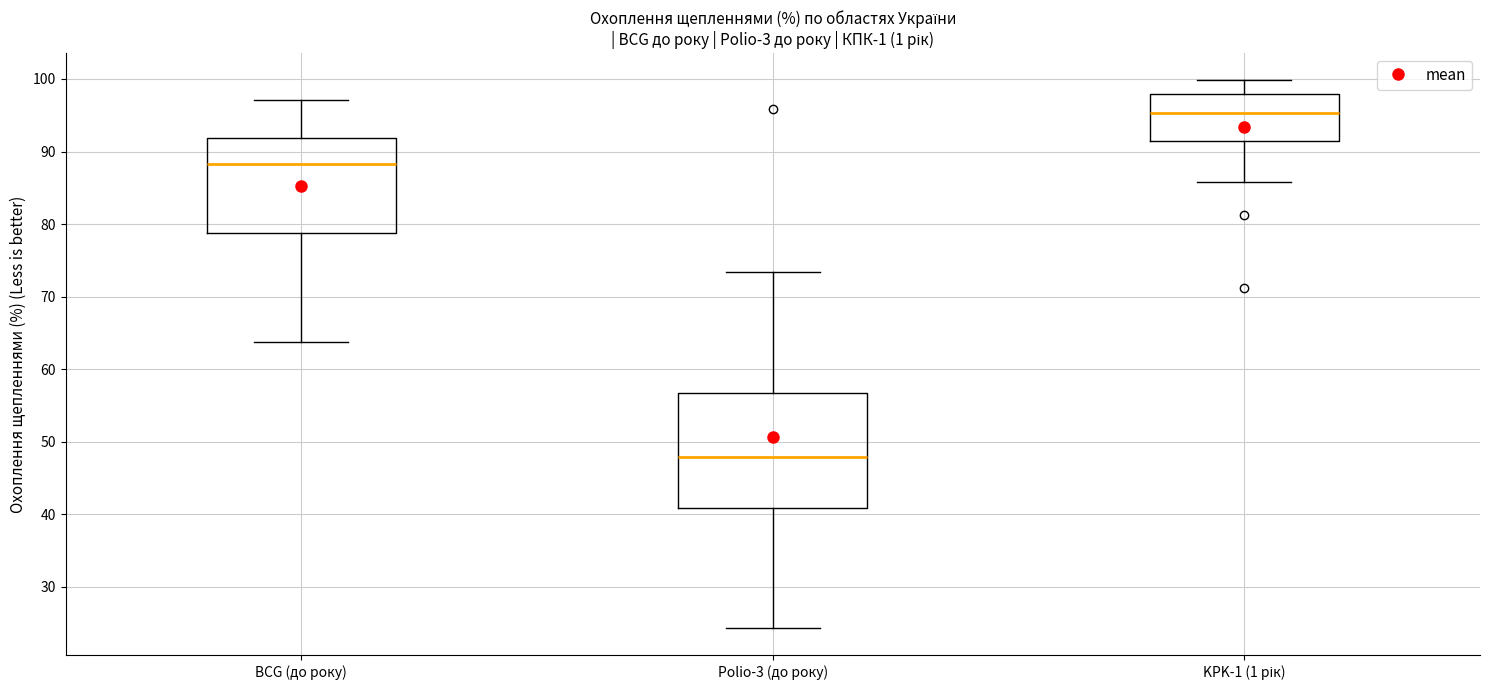

Which box has the lowest median line?

Polio-3 (до року)